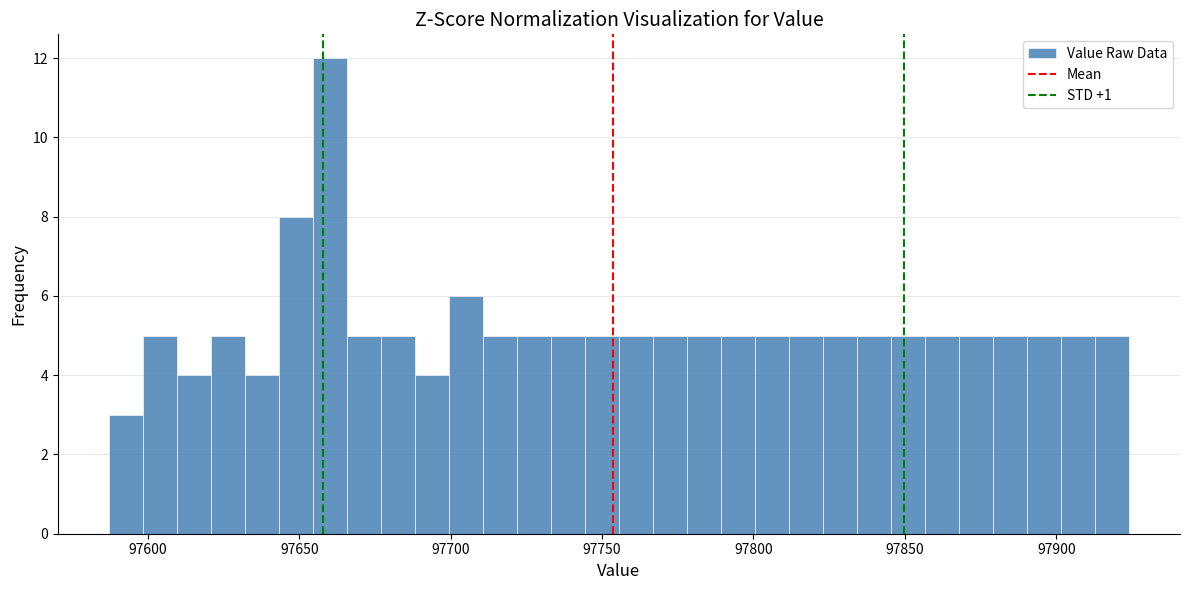

Around what value on the x-axis is the tallest bar? Give the approximate position of its centre, as read against the axis.

97660